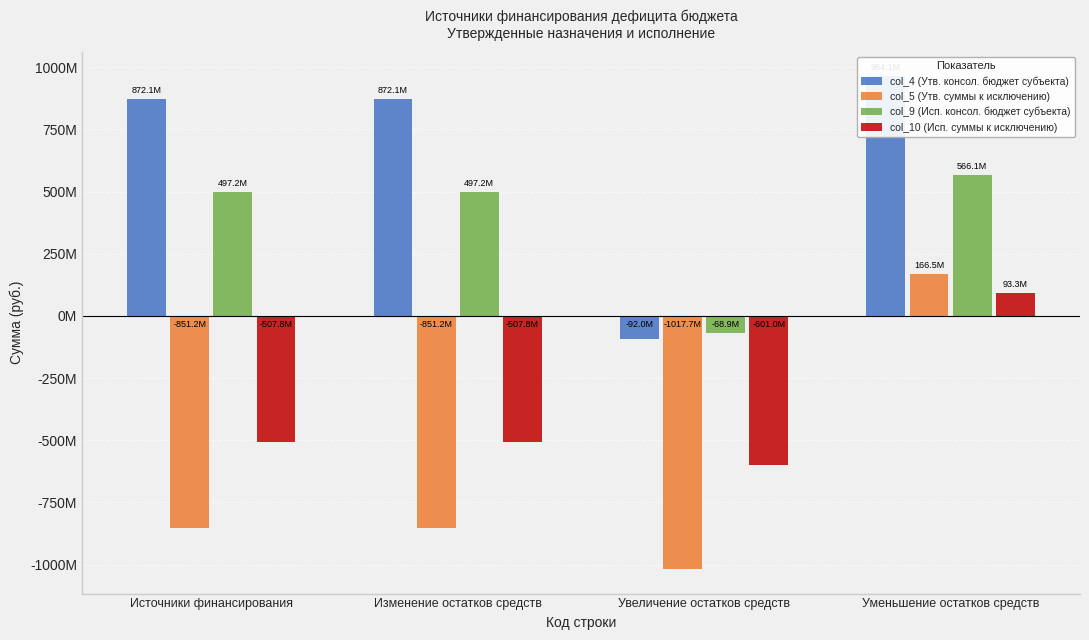

How many bars are there in each group?

4